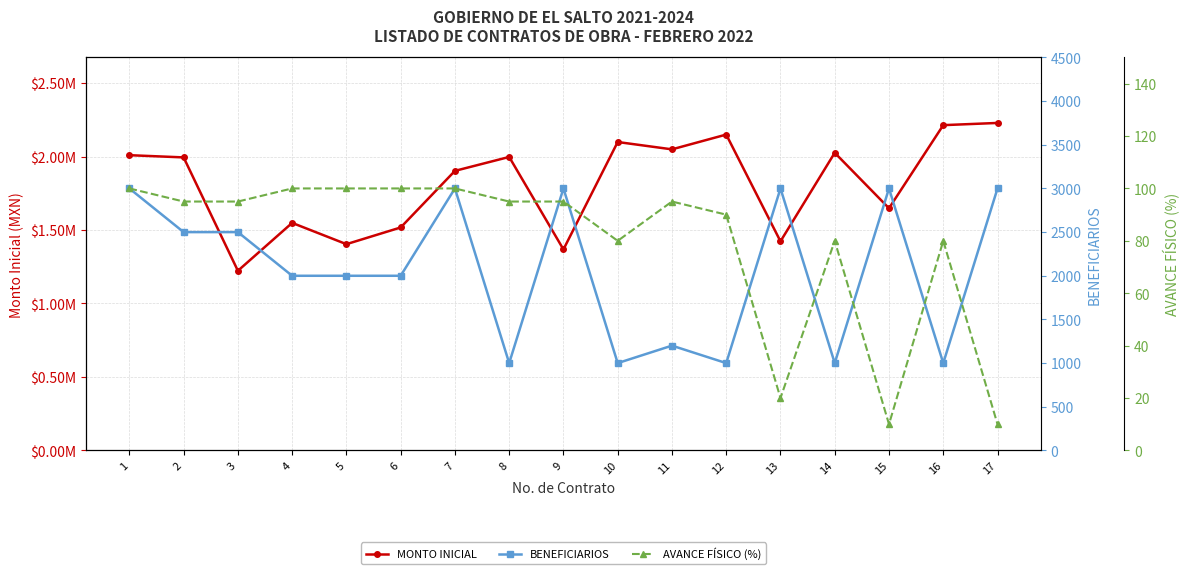

True or false: BENEFICIARIOS and AVANCE FÍSICO (%) cross at least once.

False